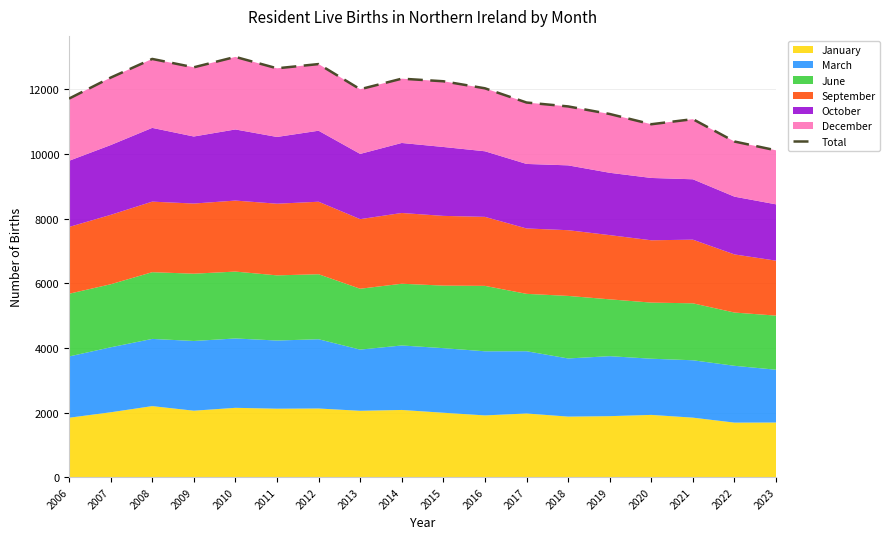

How many data points does each series have?

18